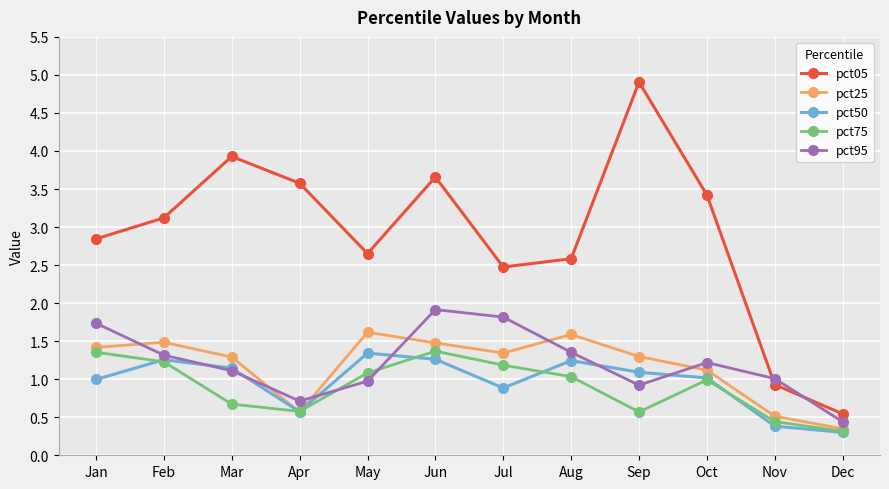

At which category is the sum across all series the highest?

Jun